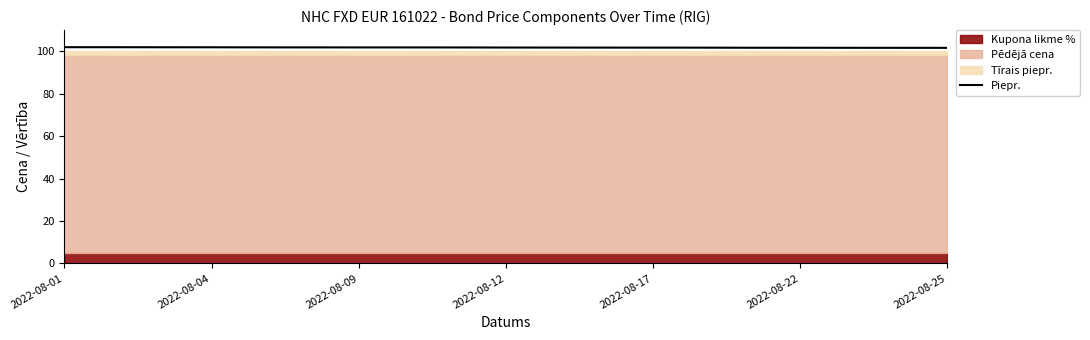

What is the lowest value of the Piepr. series?

101.6